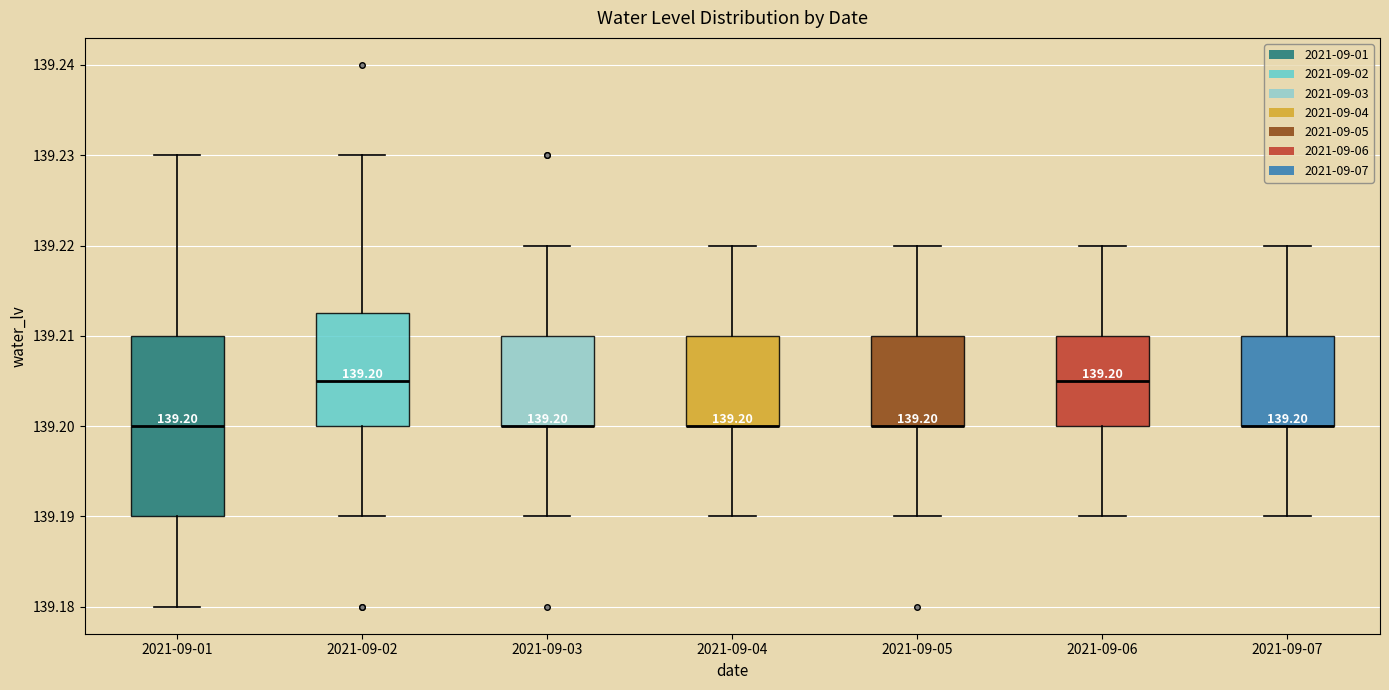

Which box is the tallest, from its lower edge to its upper edge?

2021-09-01